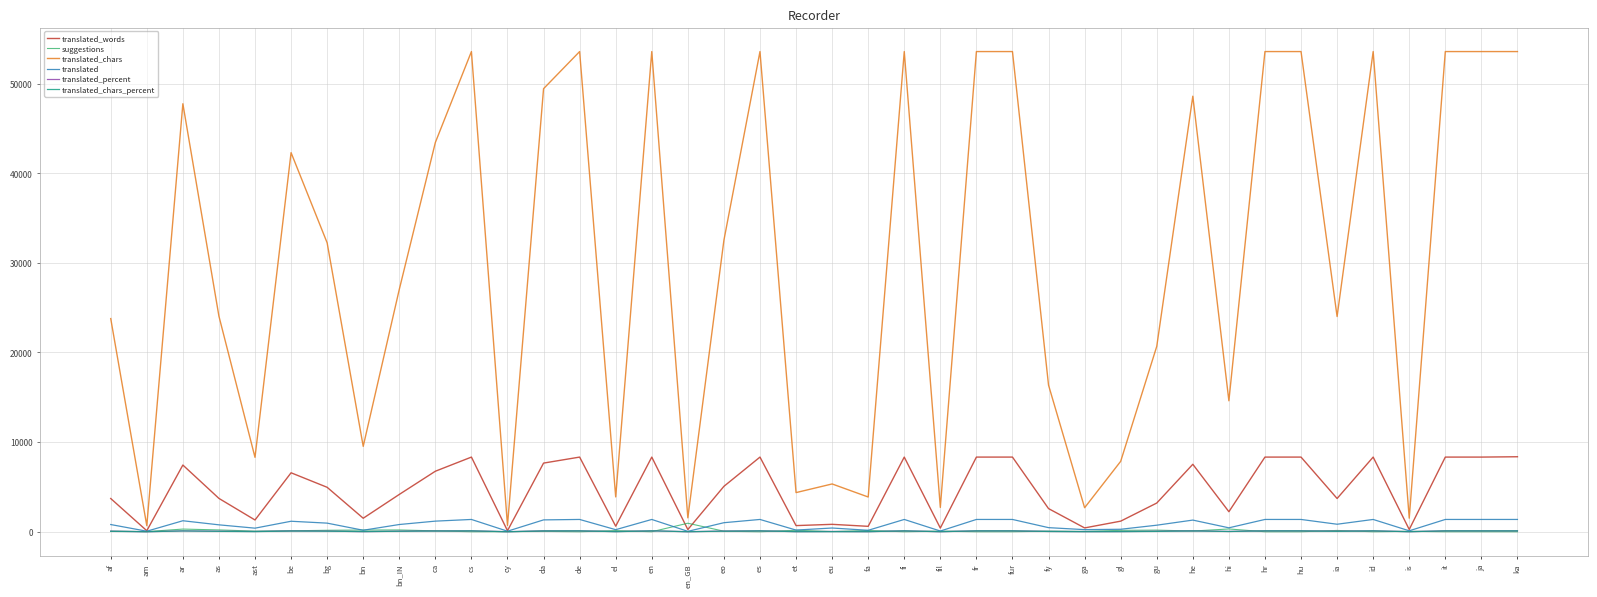

At which label does translated_chars_percent first exceed 60?

ar